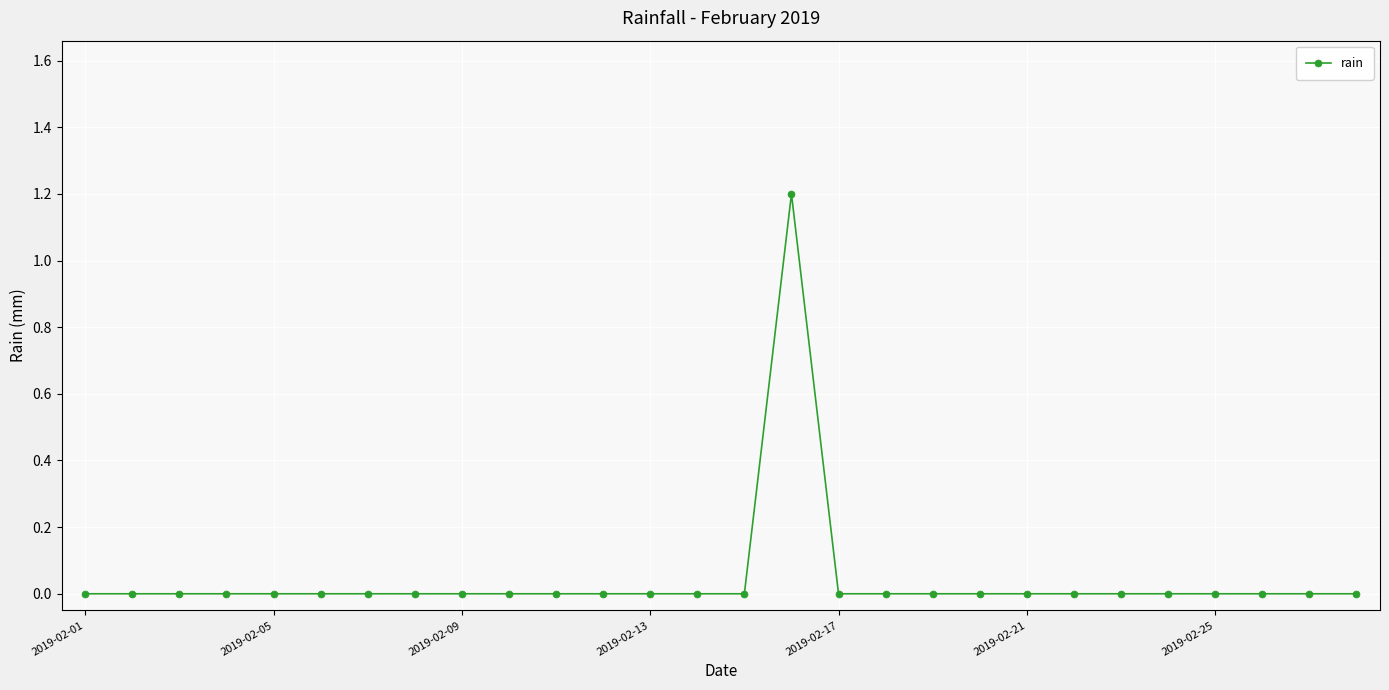

What is the maximum value shown in the chart?

1.2